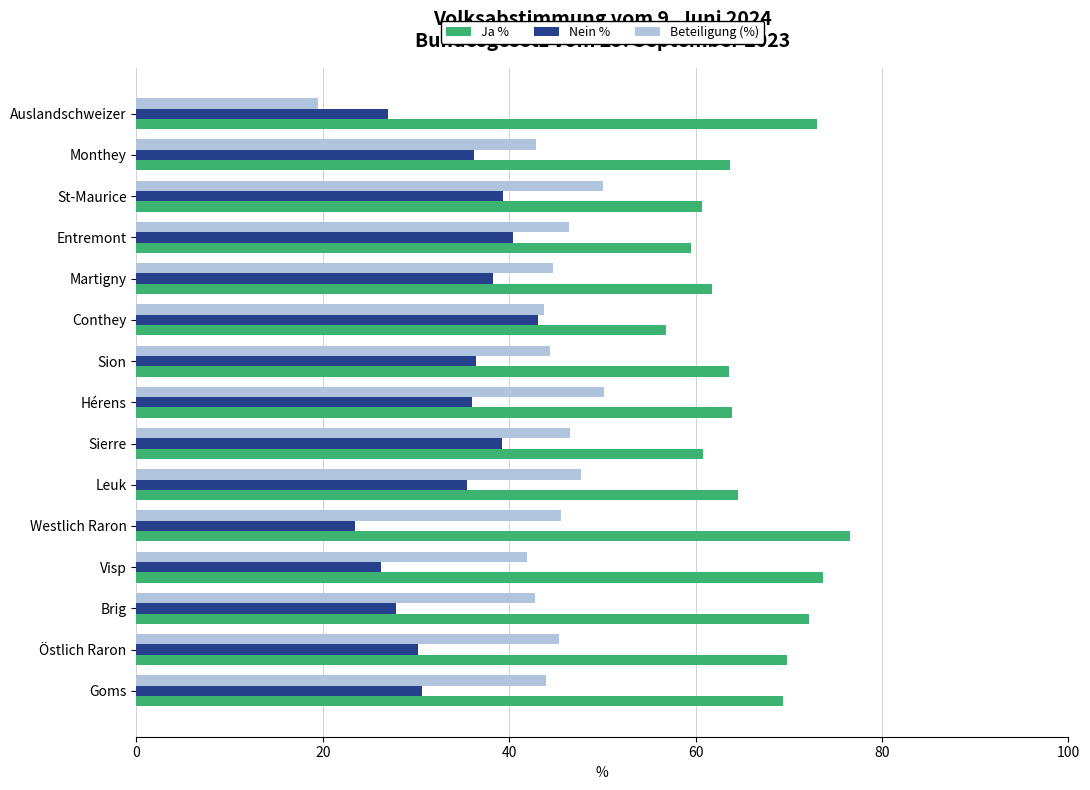

What is the difference between the maximum and second lowest values in the Nein % series?

16.9